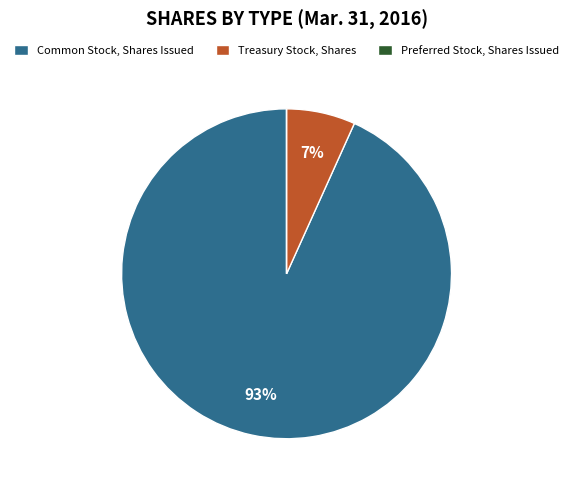

To the nearest percent, what percentage of the pie is Treasury Stock, Shares?

7%